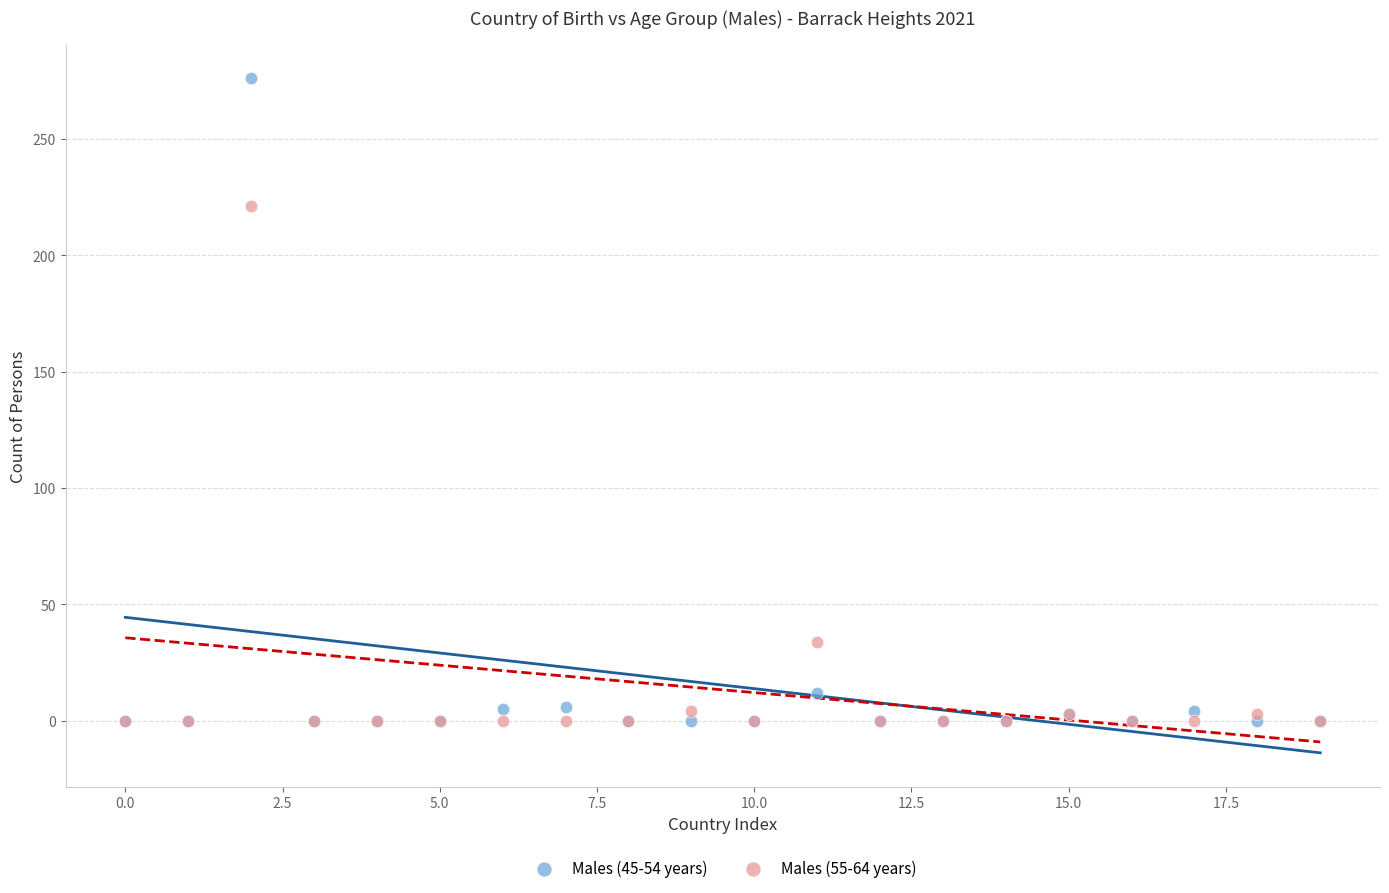

Across all series, what Y value is closest to 138?

221